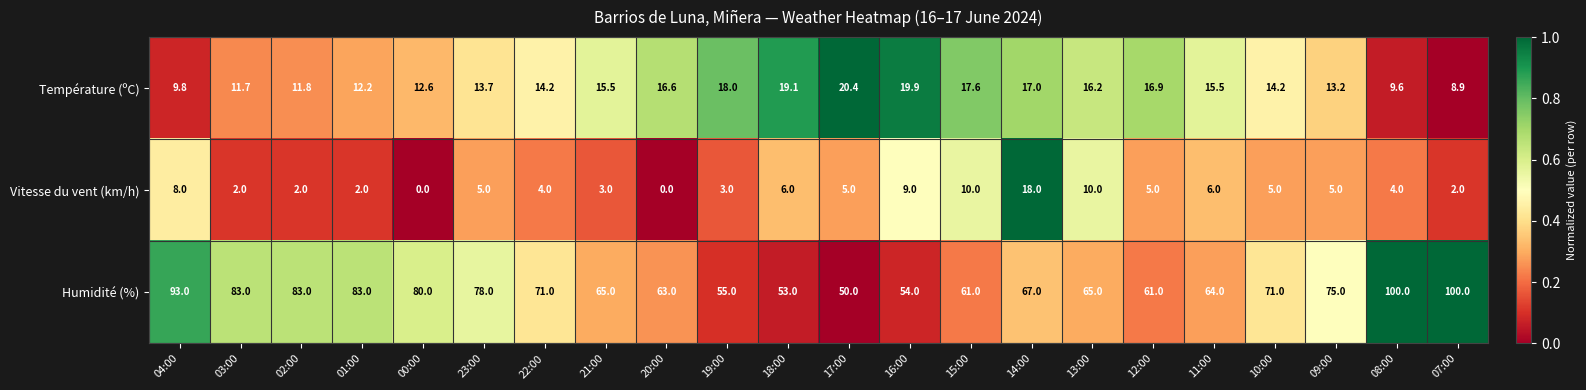

How many categories are shown in the chart?

22